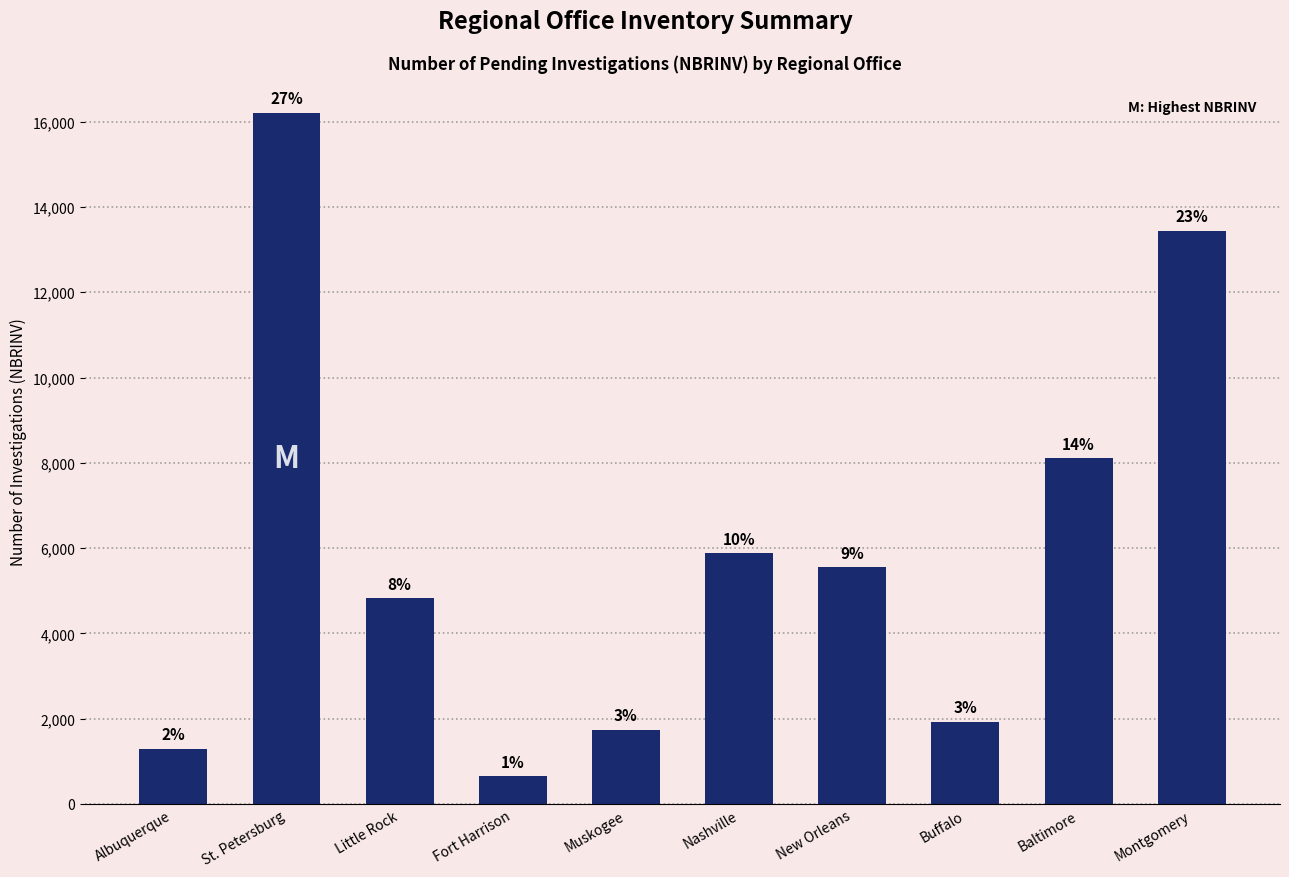

How many bars are there in total?

10